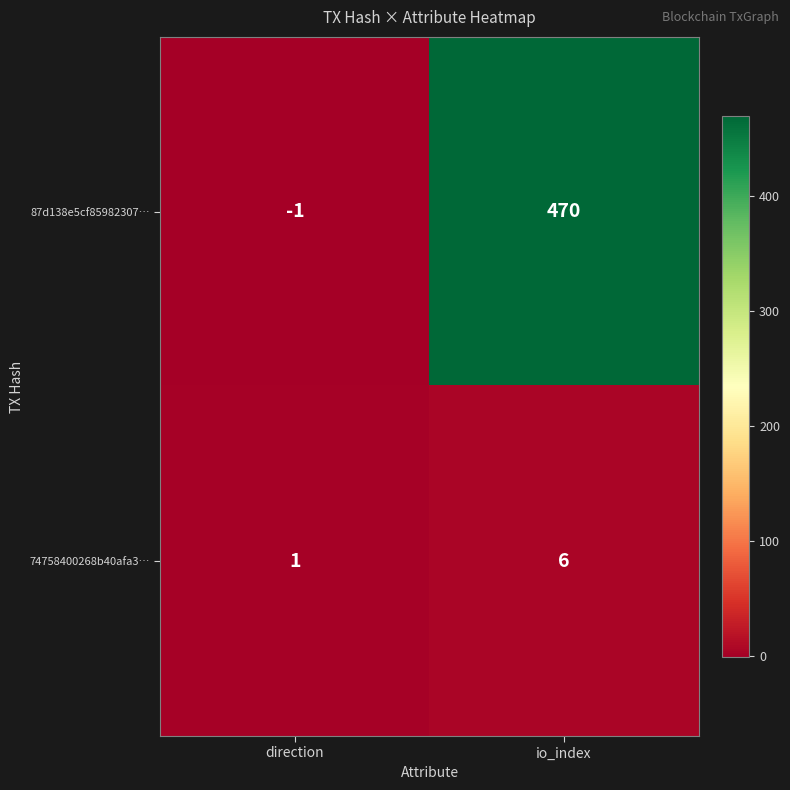

Reading right to left, transcribe all the data shown in this chart.

87d138e5cf85982307…: 470	-1
74758400268b40afa3…: 6	1